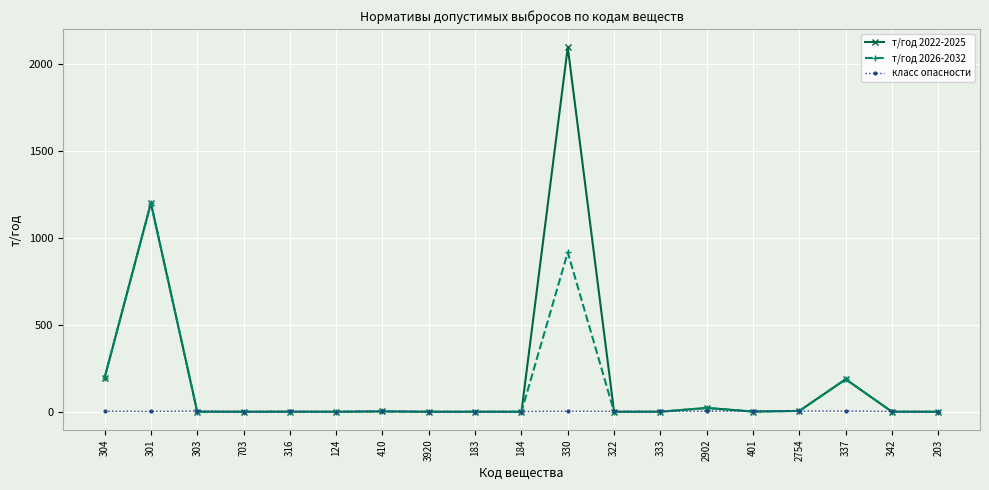

Rank the series by their average value, from lowest to highest.

класс опасности, т/год 2026-2032, т/год 2022-2025